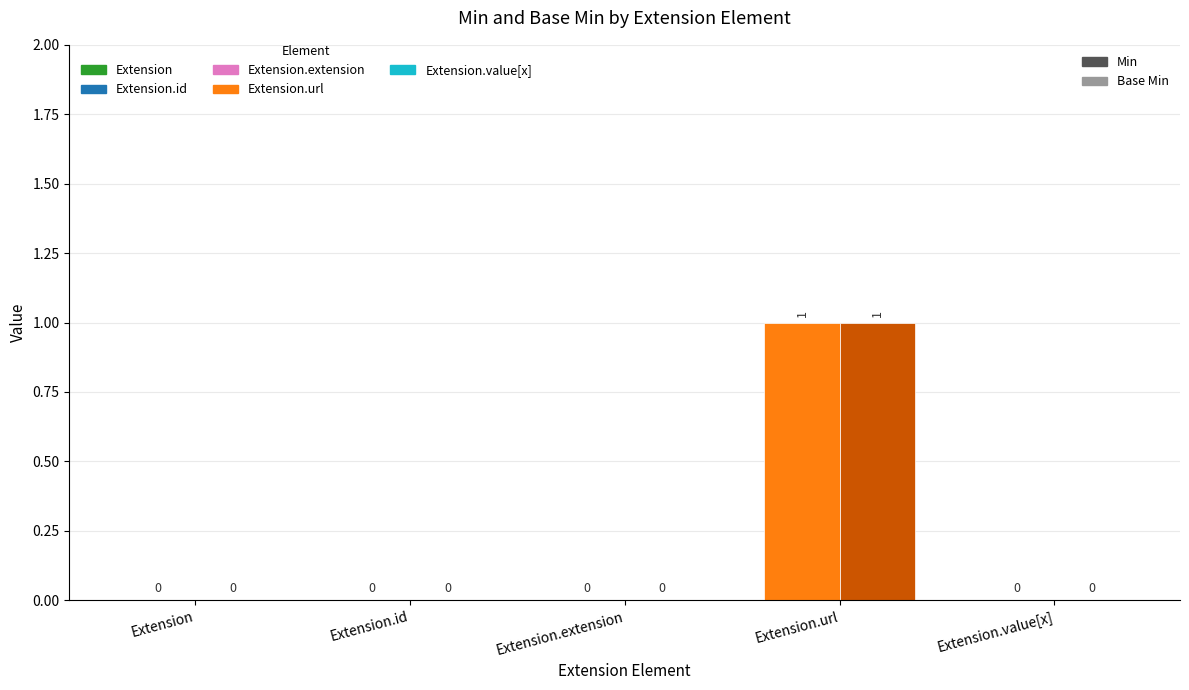

At which category is the sum across all series the highest?

Extension.url